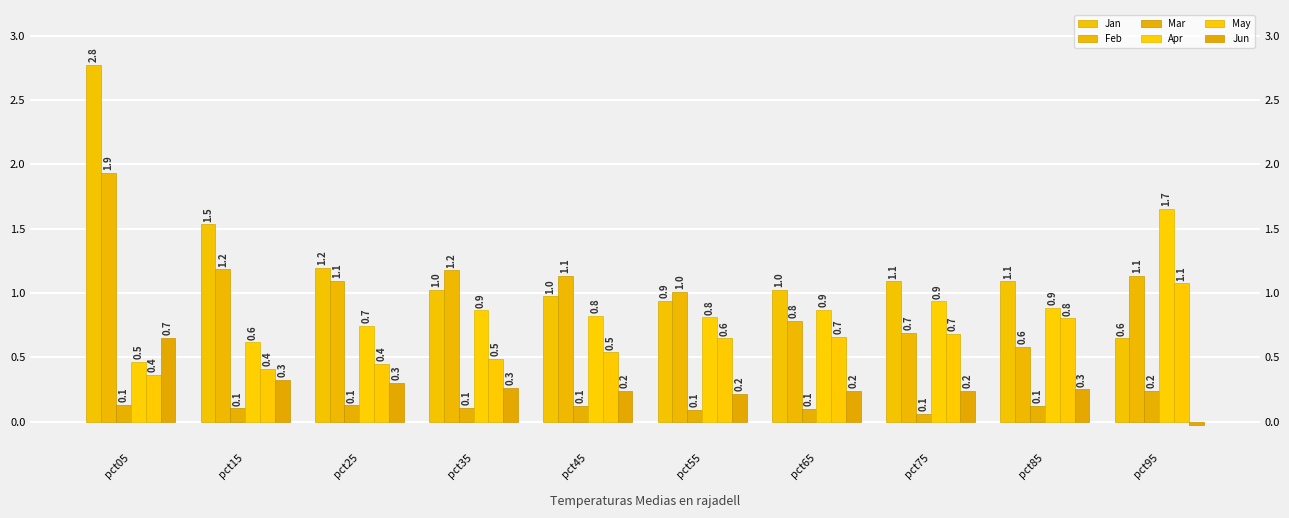

What is the value of the Jun bar at the 9th from the left?

0.3